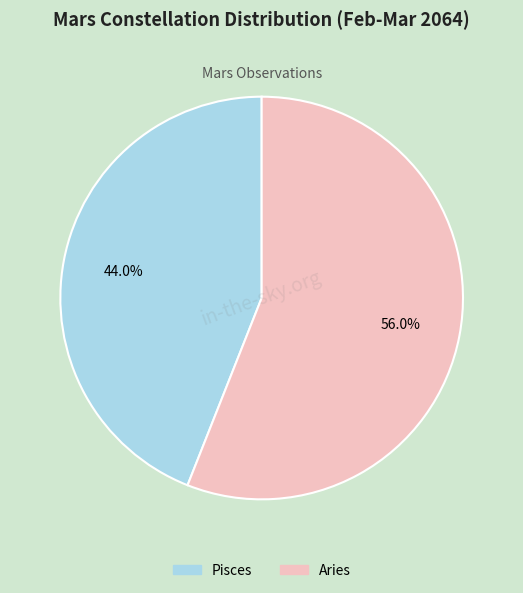

To the nearest percent, what portion does Aries represent?

56%